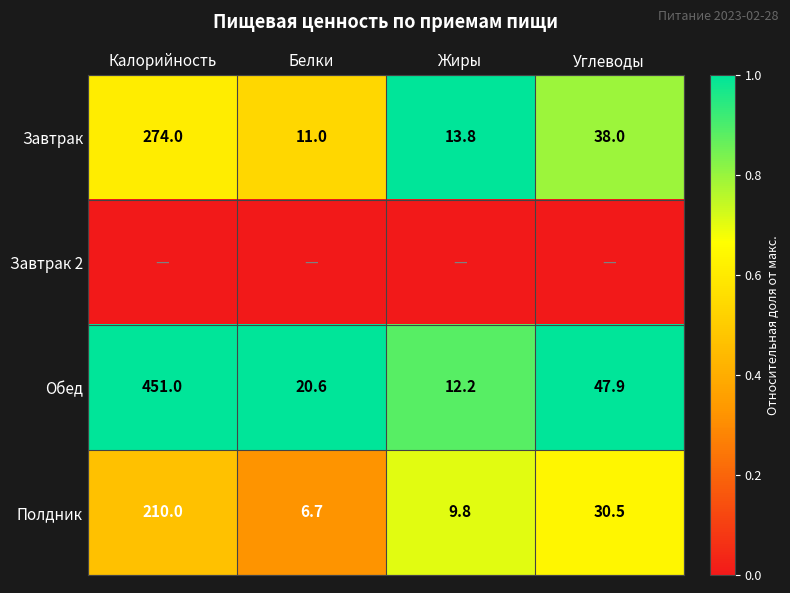

List the labels in order of Завтрак value, largest first.

Калорийность, Углеводы, Жиры, Белки